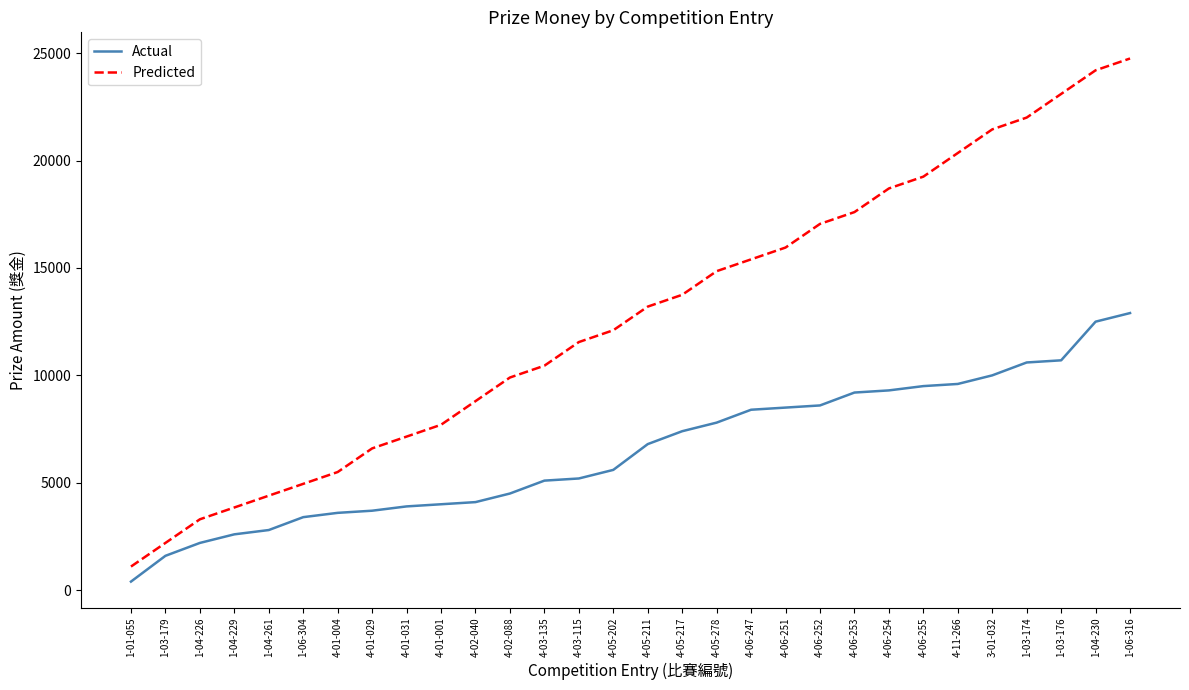

Which series has the largest range (max minus min)?

Predicted